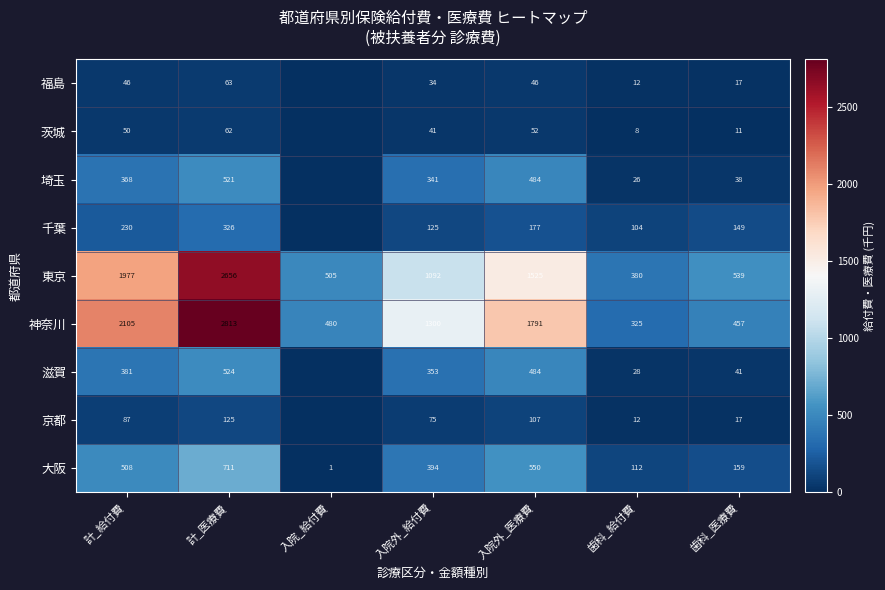

How many data points does each series have?

7